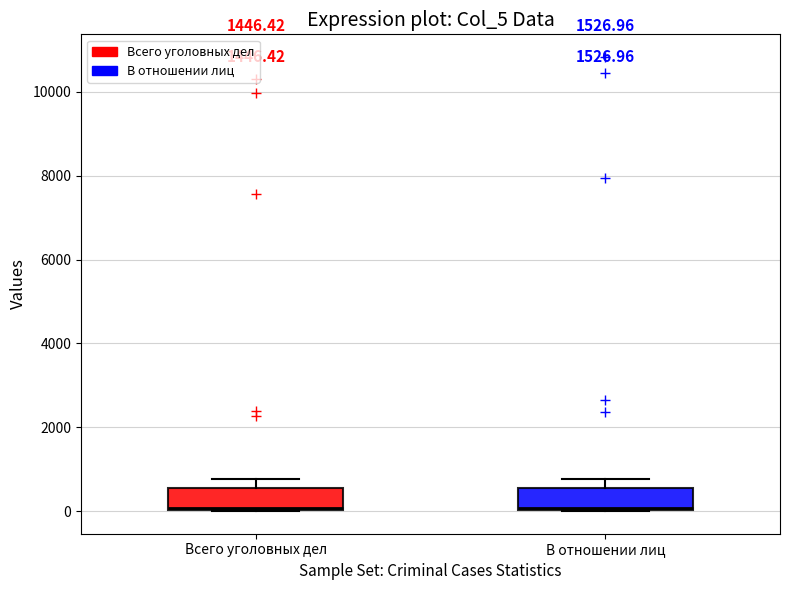

Reading left to right, read every box against the y-axis: the position of its median line, the range the box covers, and the ends of its whiskers. The values are not printed on the chart, so give them approximately, as read against the axis.

Всего уголовных дел: median 0, box 0 to 600, whiskers 0 to 800
В отношении лиц: median 0, box 0 to 600, whiskers 0 to 800